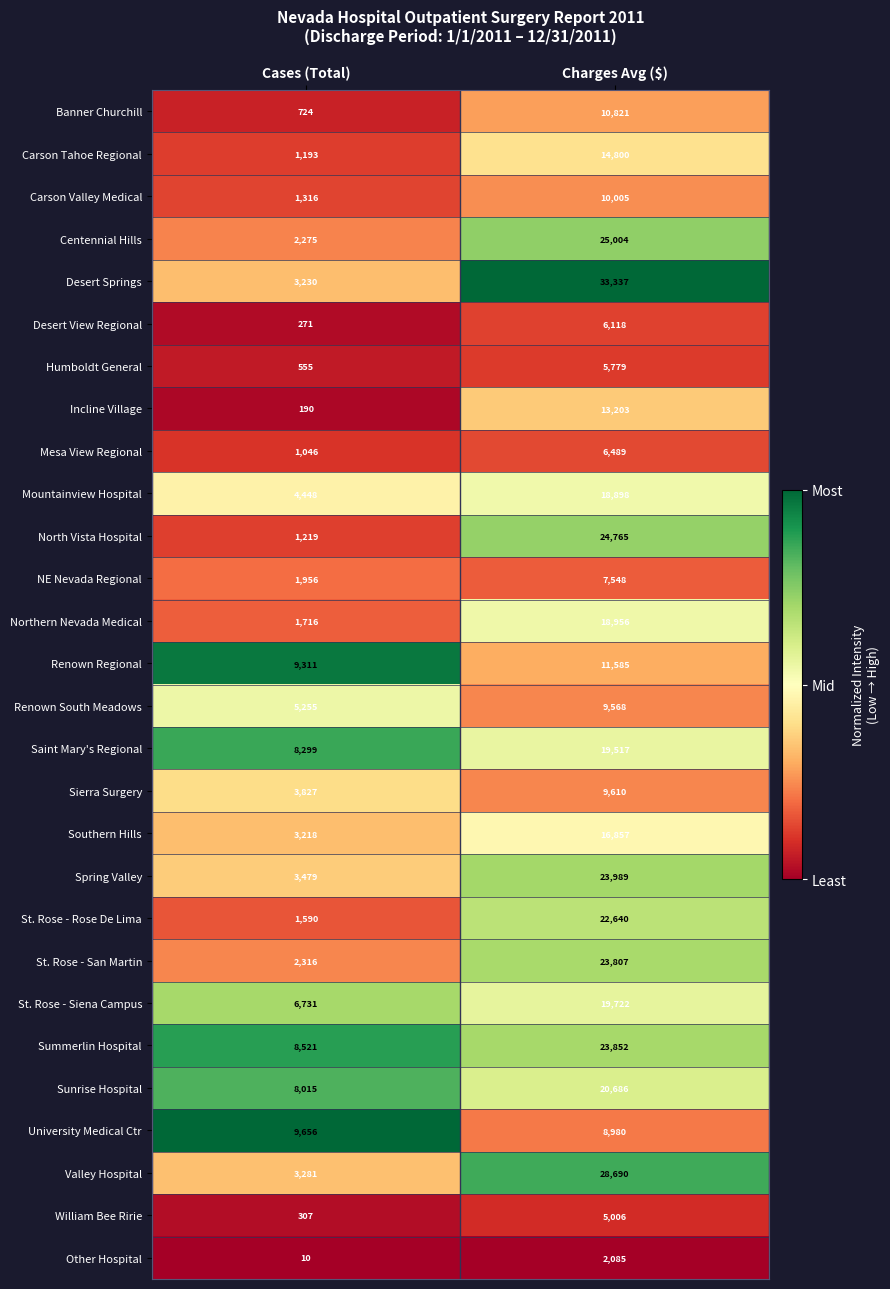

What is the average value of the Valley Hospital series?

15986